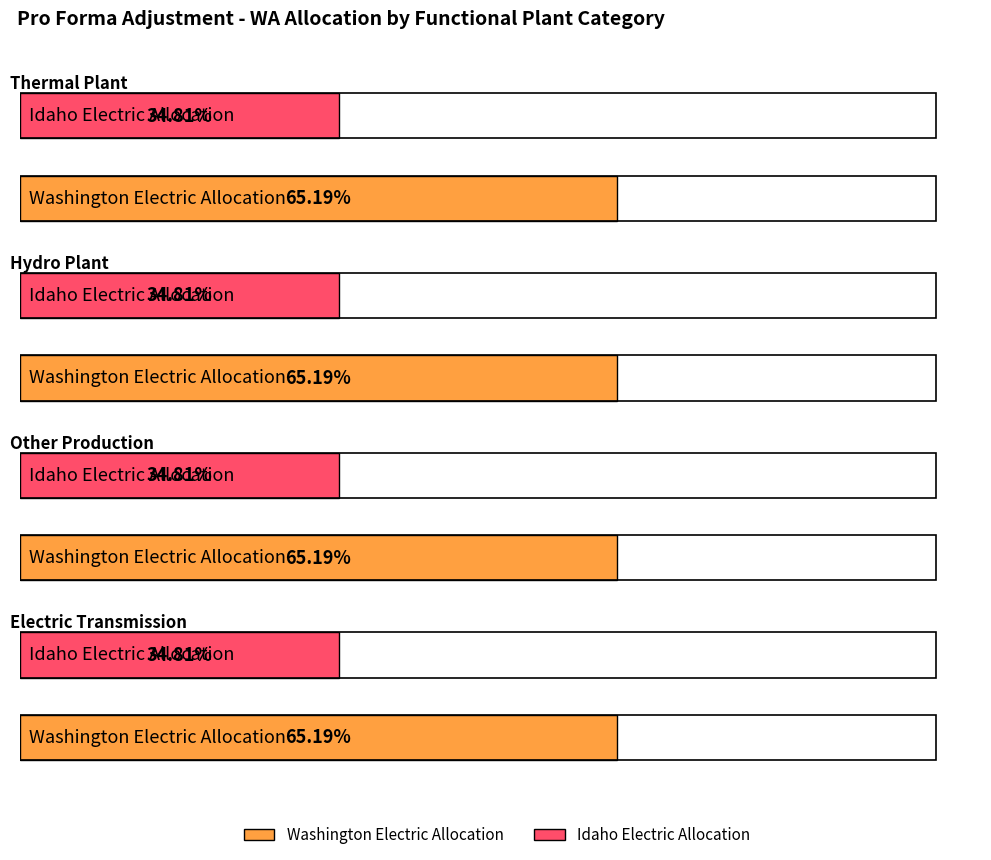

The value of Idaho Electric Allocation at Hydro Plant is 0.3. True or false?

True